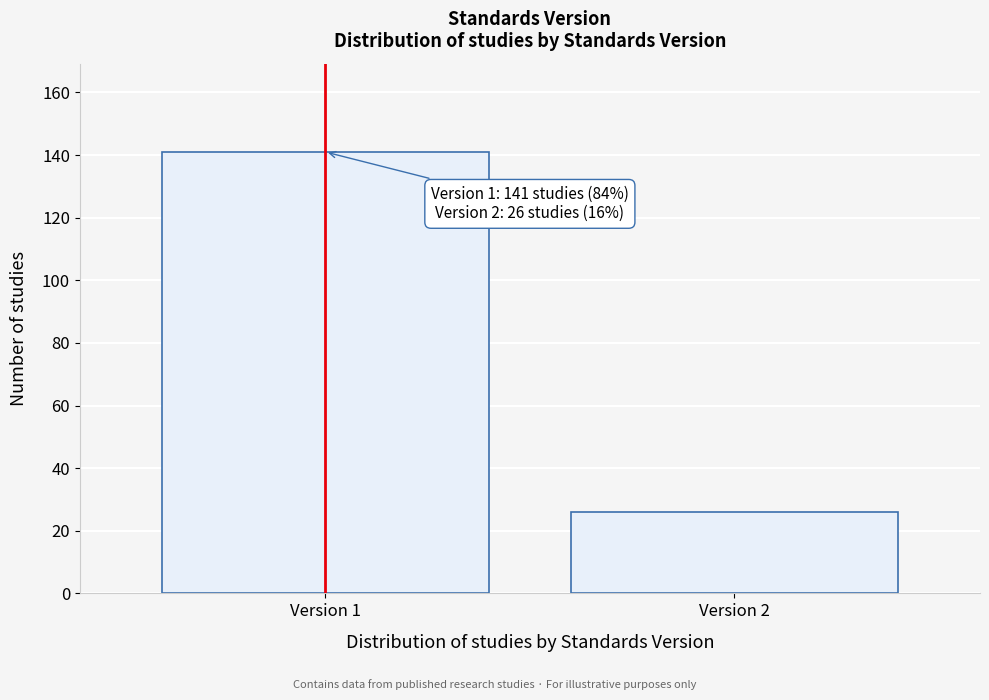

Reading left to right, list all the values displayed in this chart.

141	26